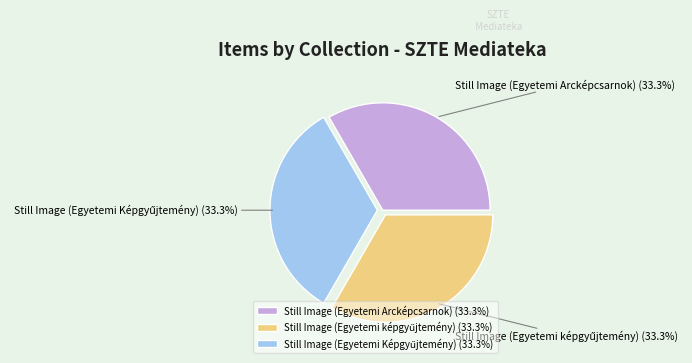

Count the number of slices in the pie.

3